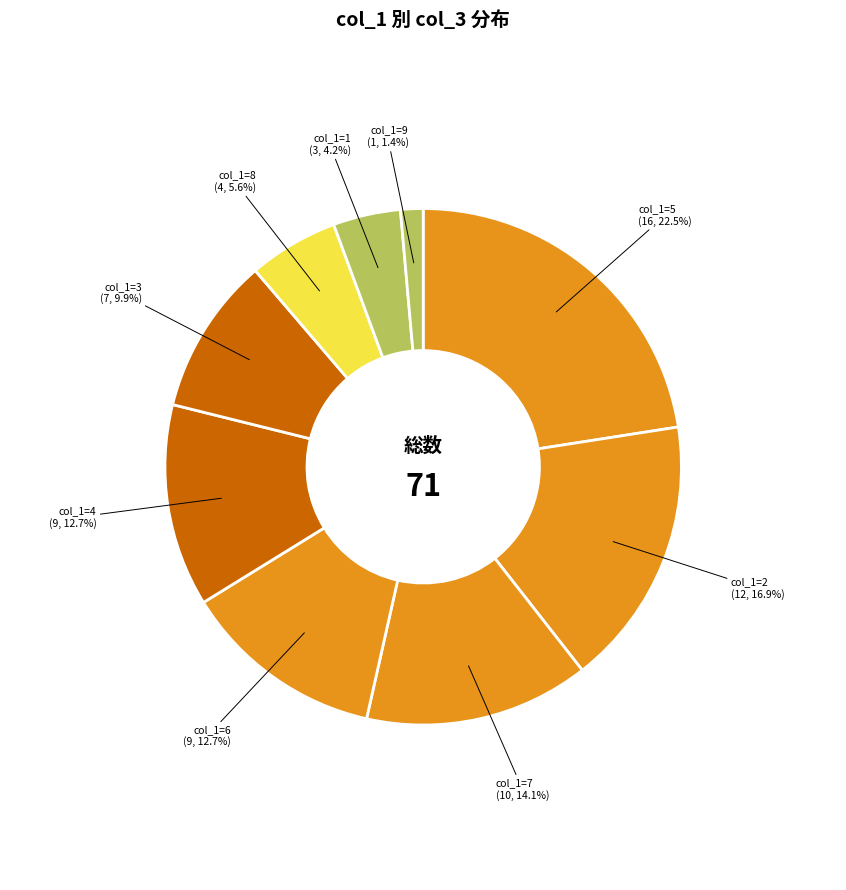

Approximately how many times larger is the value at col_1=2 compared to col_1=4?

1.3